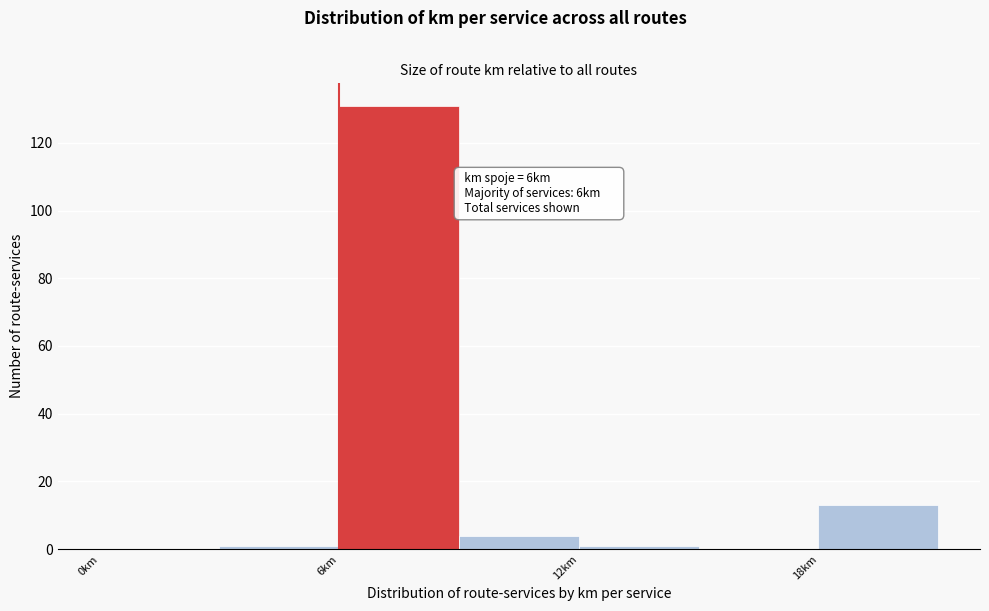

Read against the x-axis, roughly where is the centre of the tallest bar?

8